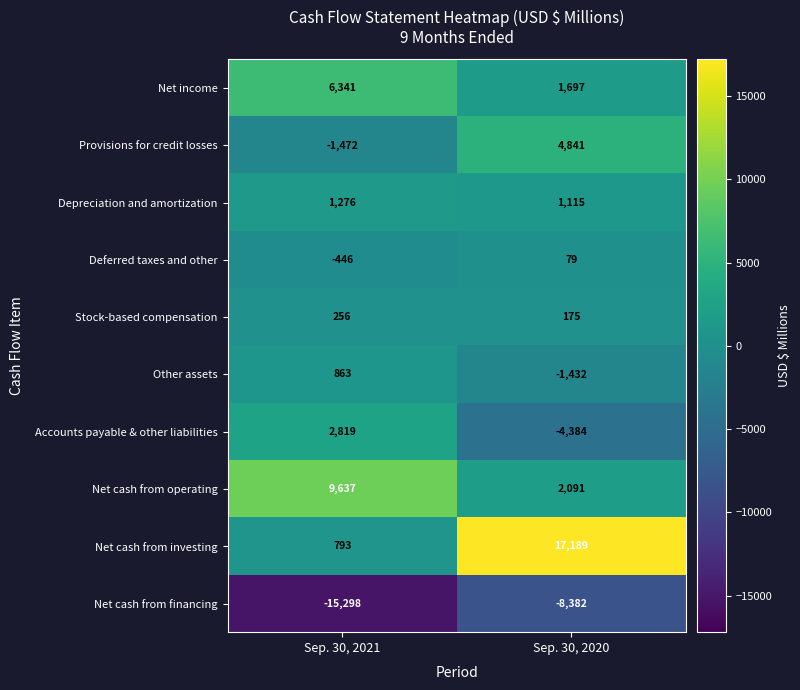

Reading right to left, transcribe all the data shown in this chart.

Net income: 1697	6341
Provisions for credit losses: 4841	-1472
Depreciation and amortization: 1115	1276
Deferred taxes and other: 79	-446
Stock-based compensation: 175	256
Other assets: -1432	863
Accounts payable & other liabilities: -4384	2819
Net cash from operating: 2091	9637
Net cash from investing: 17189	793
Net cash from financing: -8382	-15298